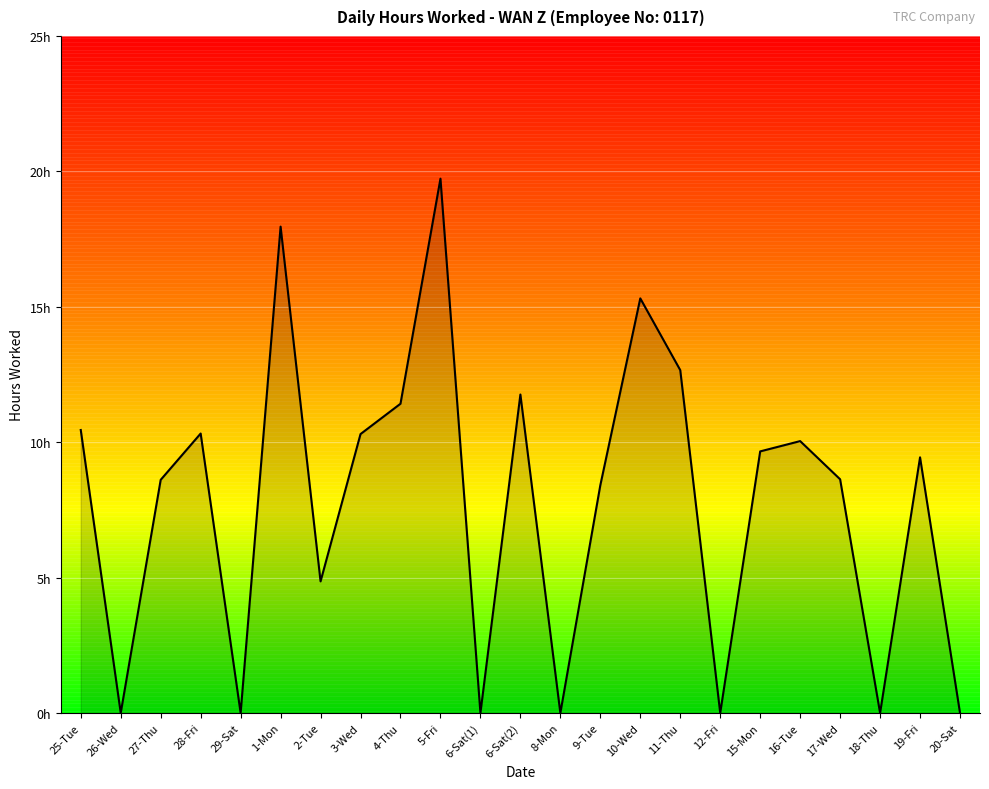

Reading right to left, extract all data points from this chart.

20-Sat=0.0	19-Fri=9.4	18-Thu=0.0	17-Wed=8.6	16-Tue=10.0	15-Mon=9.7	12-Fri=0.0	11-Thu=12.7	10-Wed=15.3	9-Tue=8.4	8-Mon=0.0	6-Sat(2)=11.8	6-Sat(1)=0.0	5-Fri=19.7	4-Thu=11.4	3-Wed=10.3	2-Tue=4.9	1-Mon=18.0	29-Sat=0.0	28-Fri=10.3	27-Thu=8.6	26-Wed=0.0	25-Tue=10.4